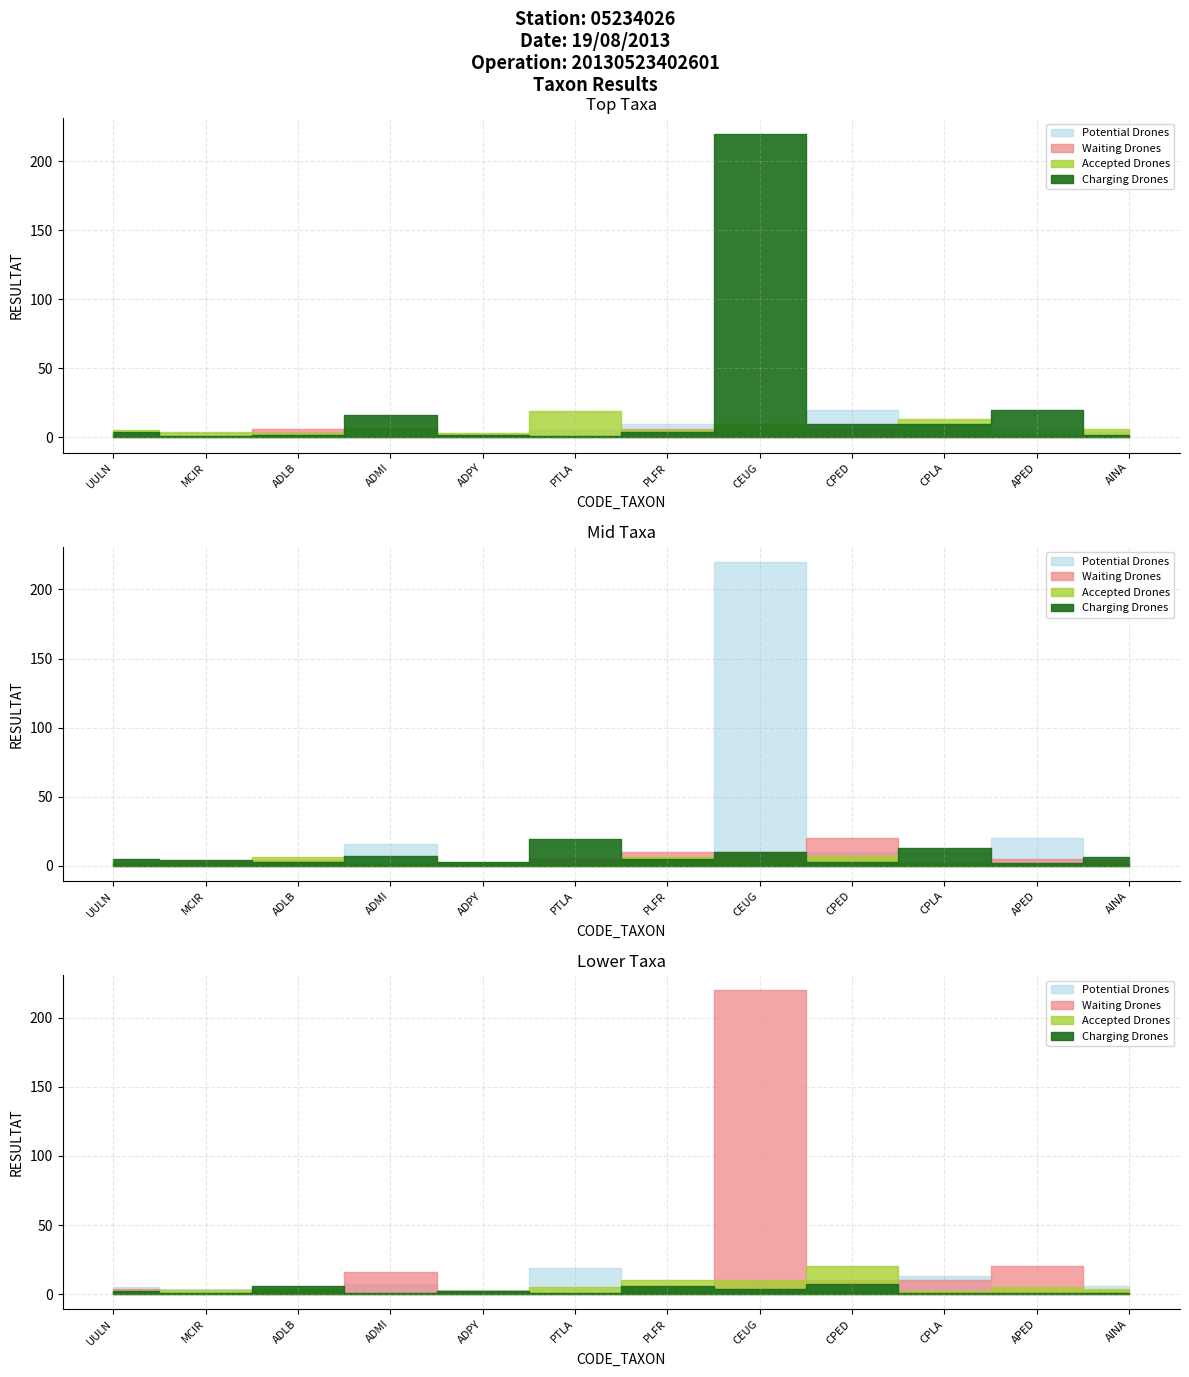

How many Waiting Drones values are between 1 and 6?

11